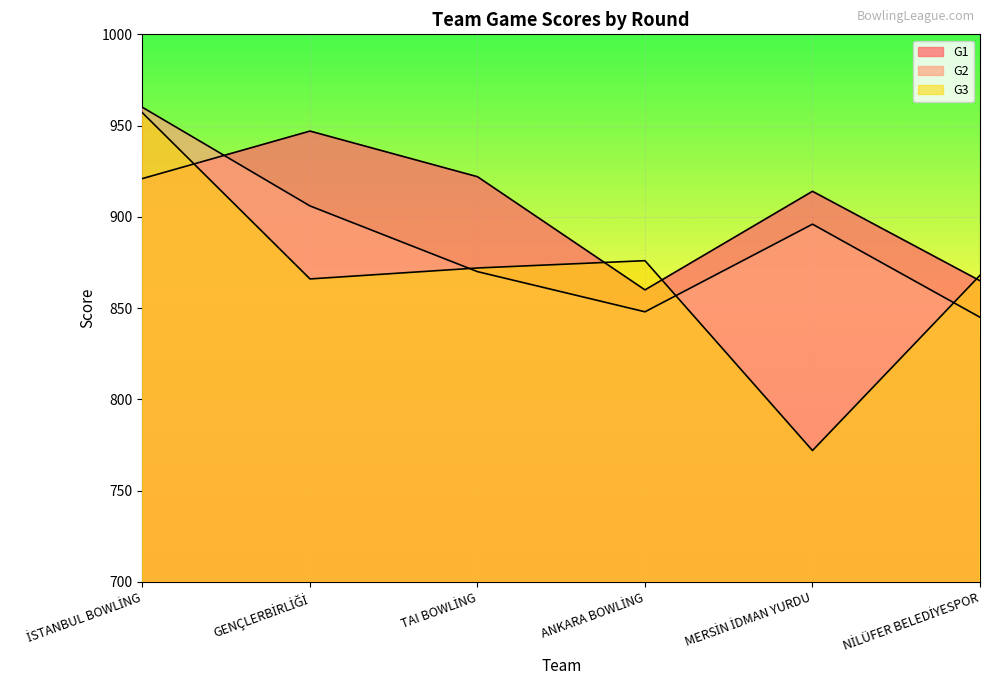

How many intersections are there between G1 and G2?

1